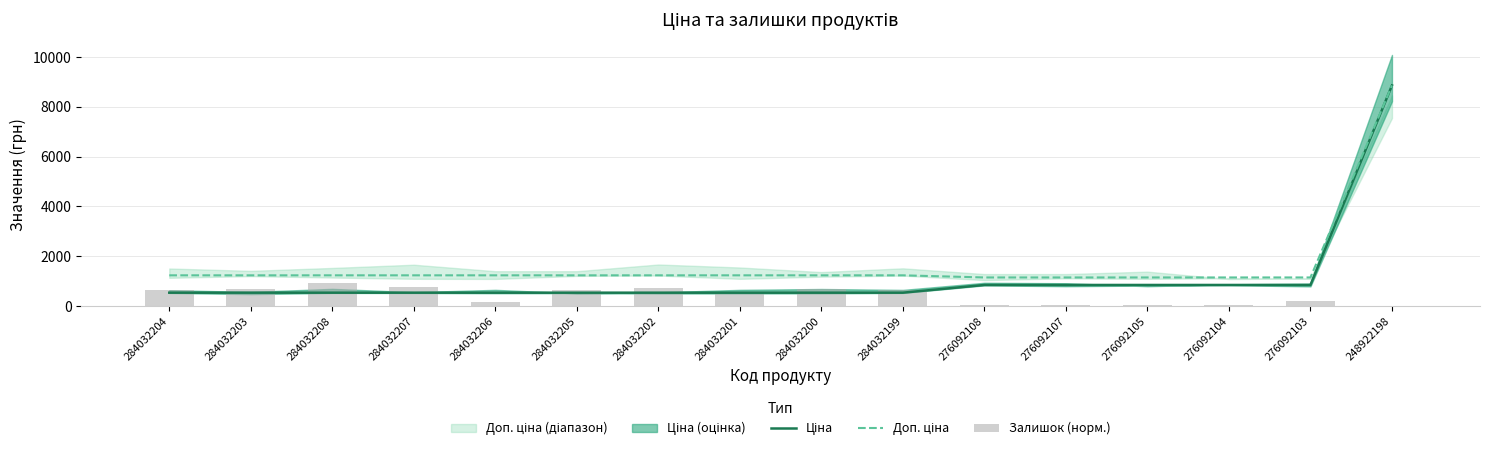

At how many categories does at least one series exceed 4435?

1